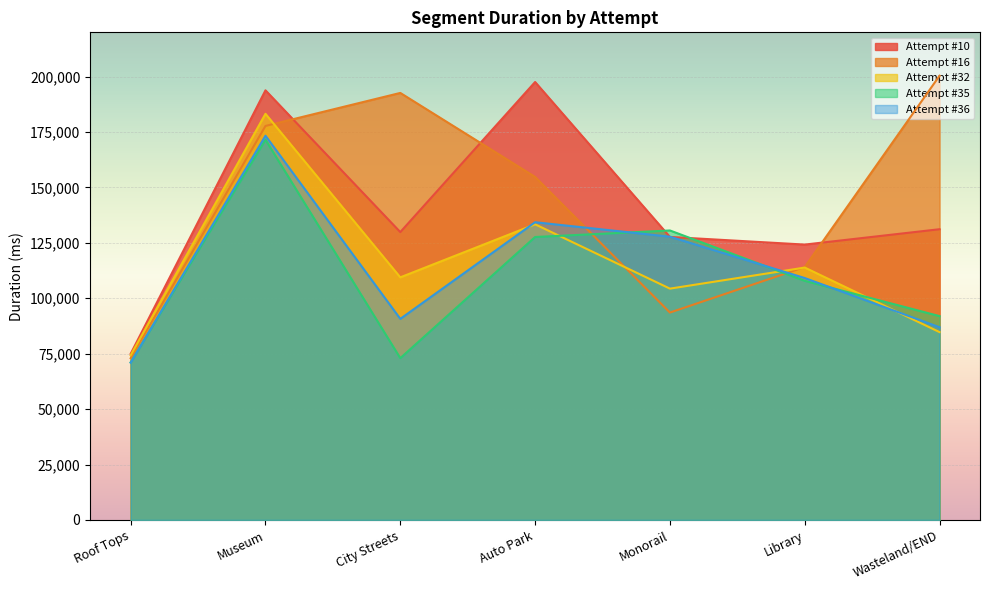

What position from the left is Museum?

2